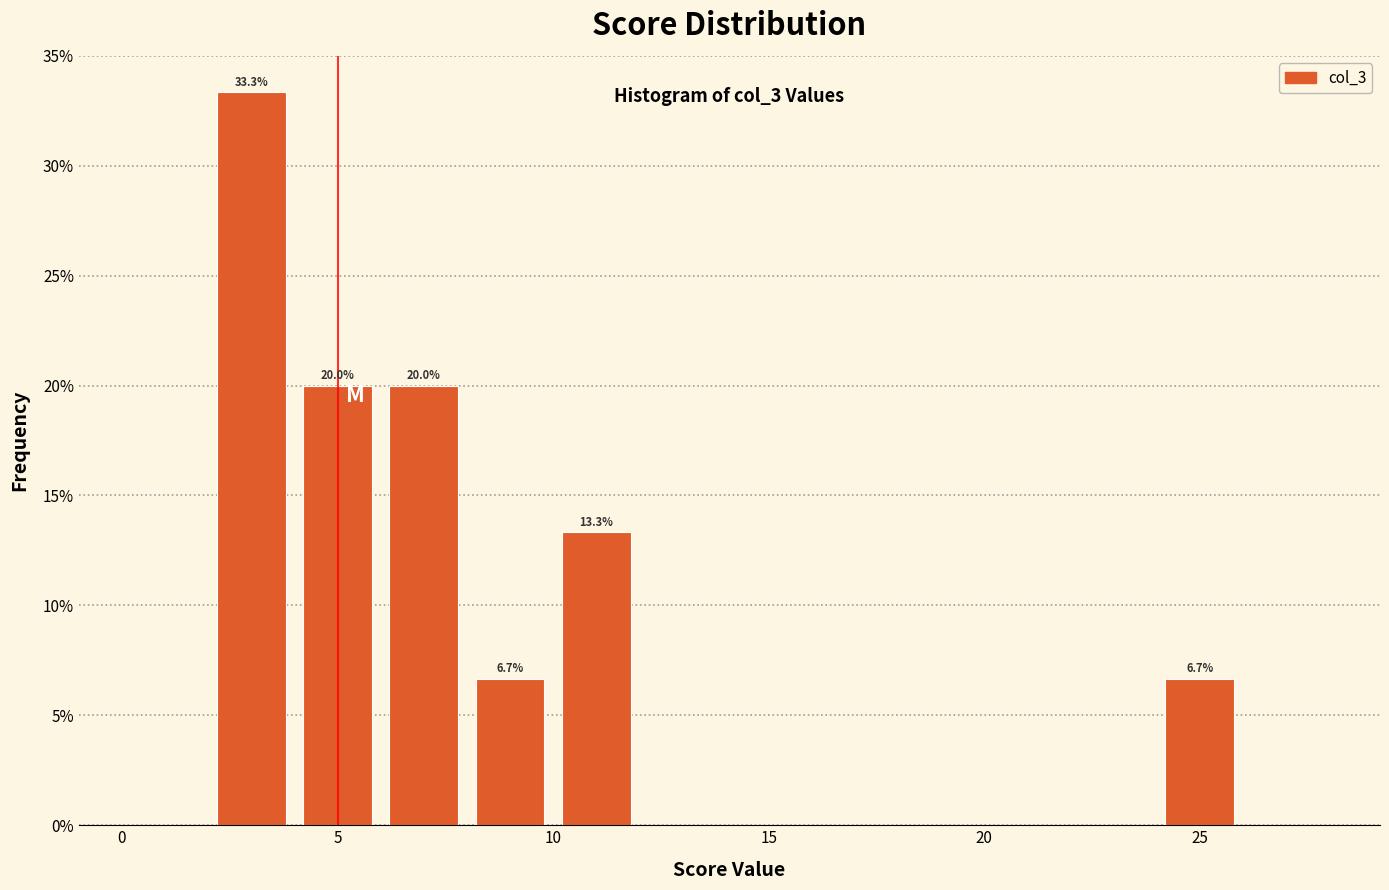

Which range on the x-axis has the tallest bar?

2 to 4